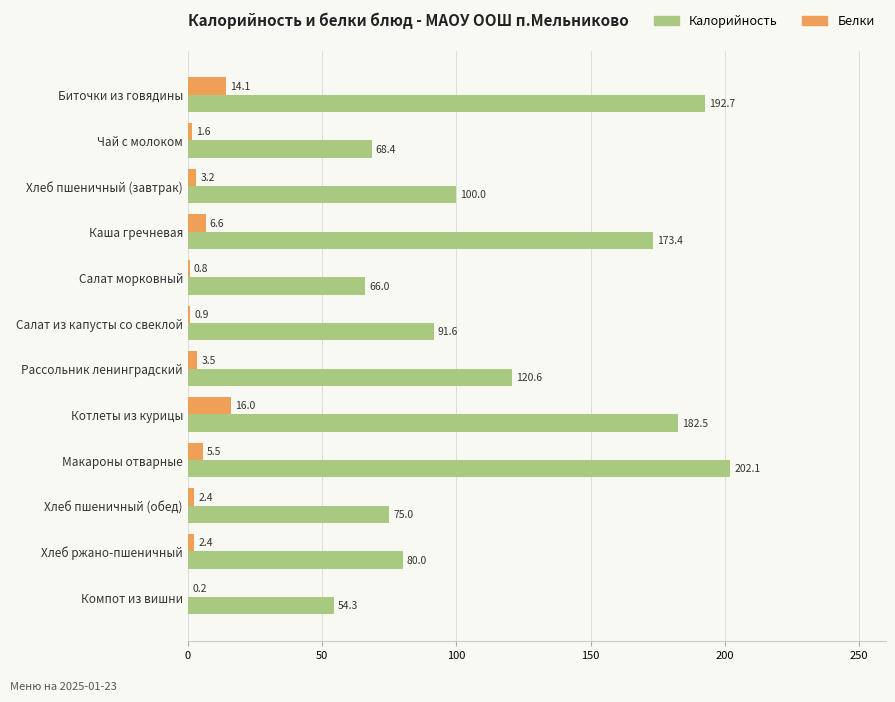

The value of Белки at Салат морковный is 0.8. True or false?

True